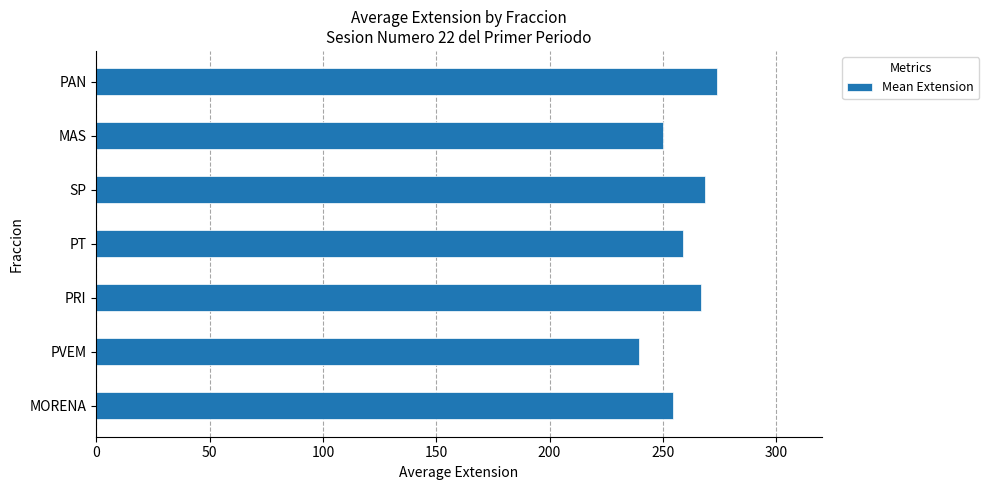

Is it true that the value at PAN is 274.0?

True